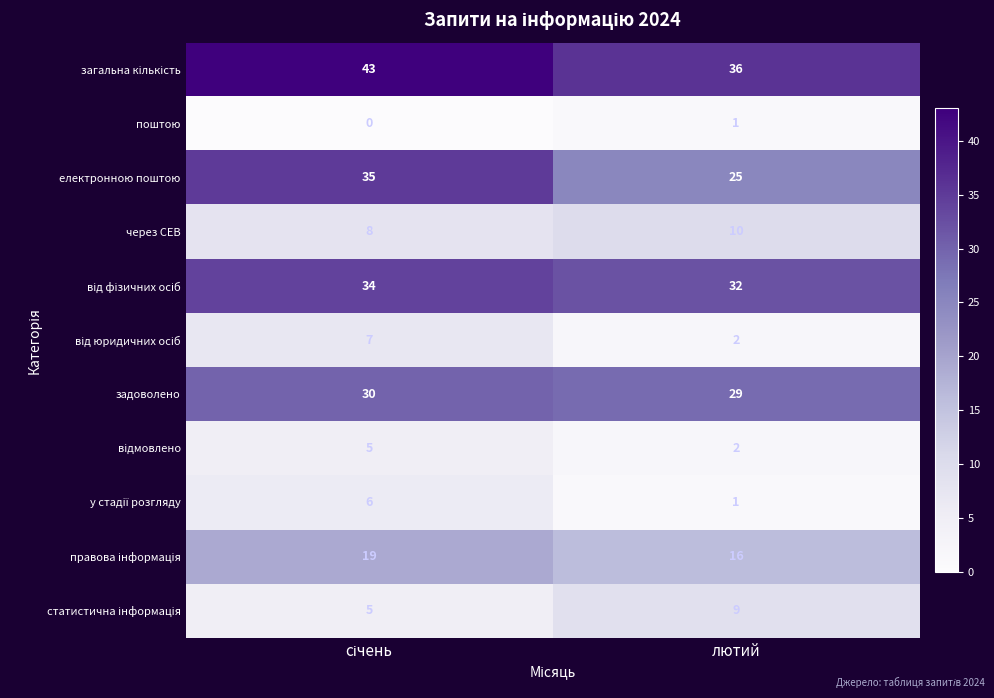

True or false: задоволено has a value of 47 at лютий.

False